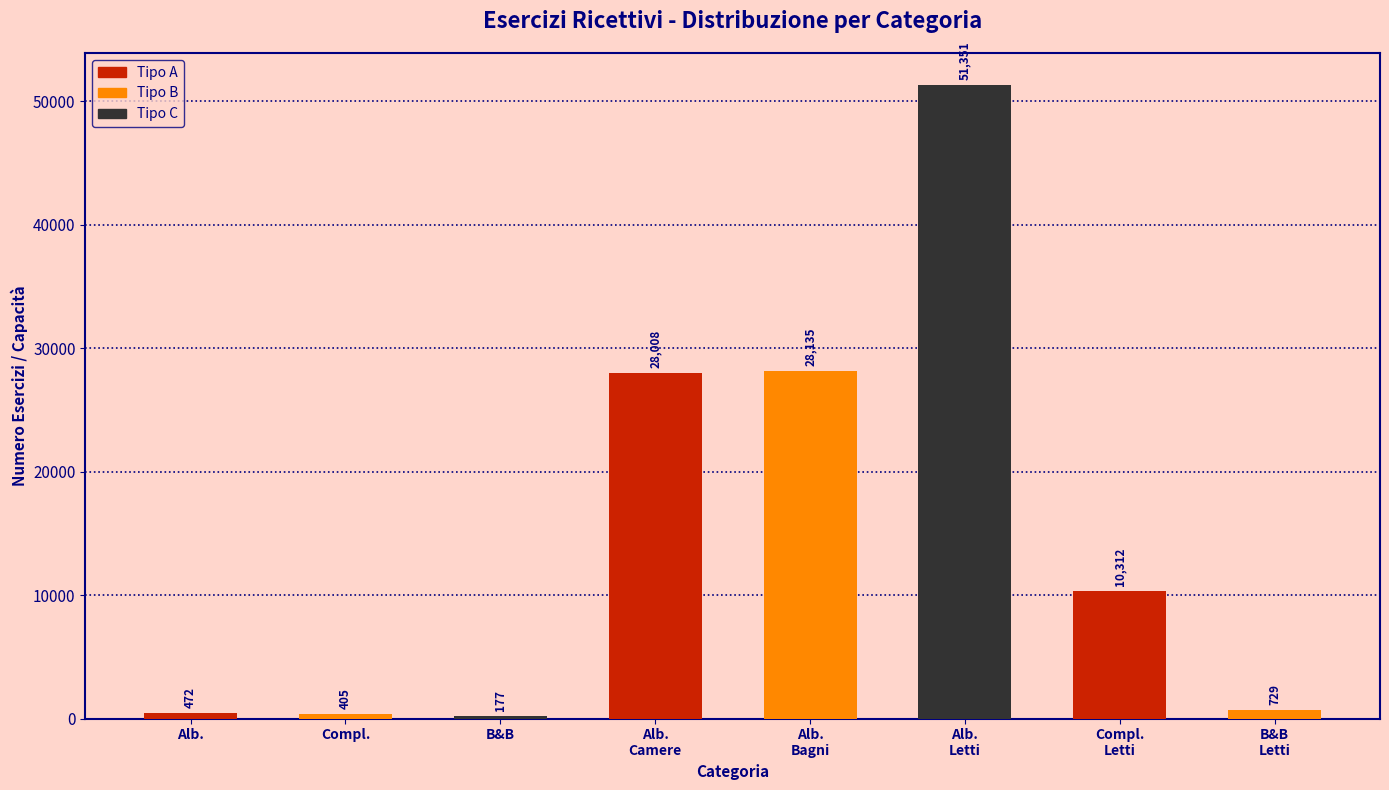

What position from the right is Alb.?

8